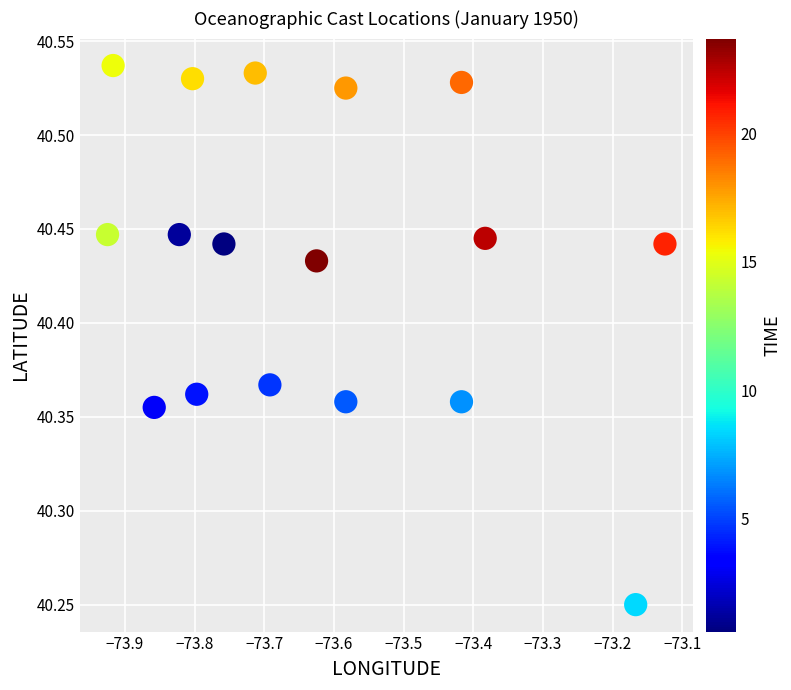

What is the range of X values (max minus min)?

0.8